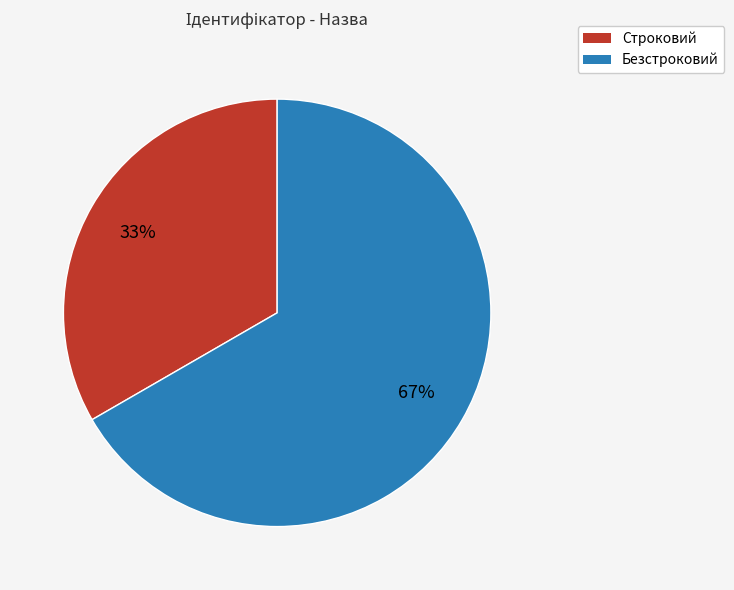

Which has a higher value, Безстроковий or Строковий?

Безстроковий